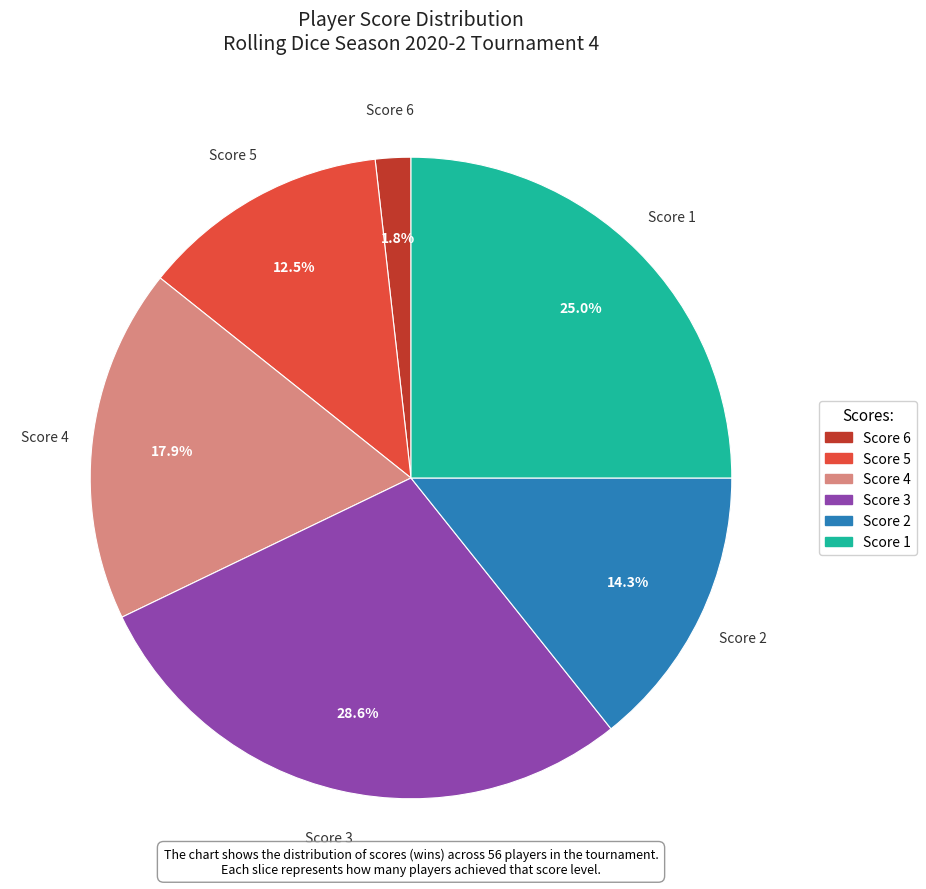

Which category has the biggest portion of the pie?

Score 3